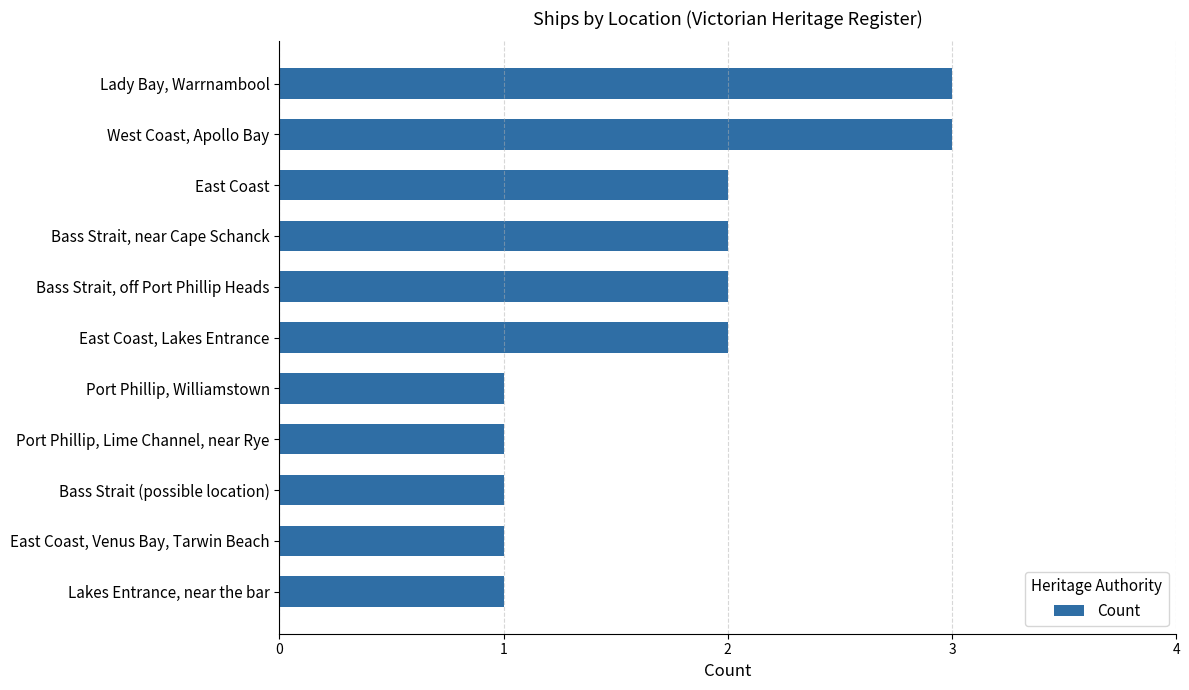

Approximately how many times larger is the value at Lakes Entrance, near the bar compared to East Coast, Venus Bay, Tarwin Beach?

1.0